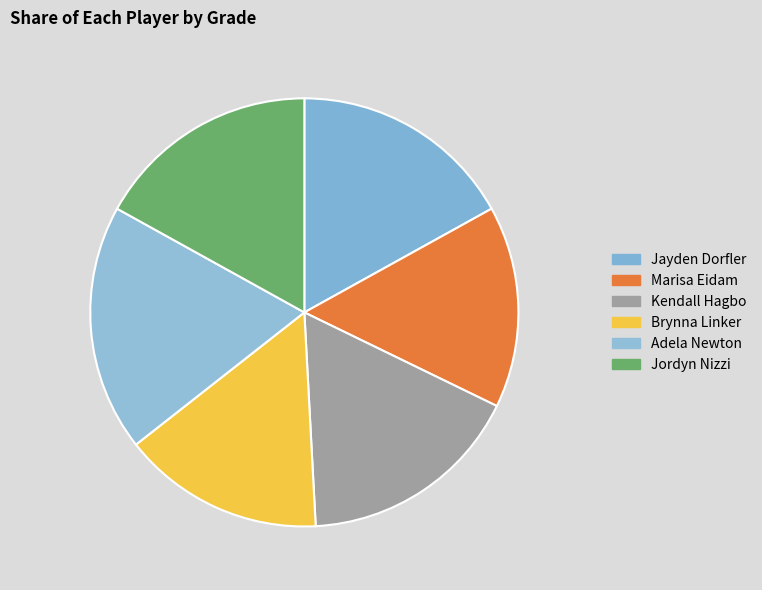

What percentage do Brynna Linker and Jordyn Nizzi together represent?

32.2%